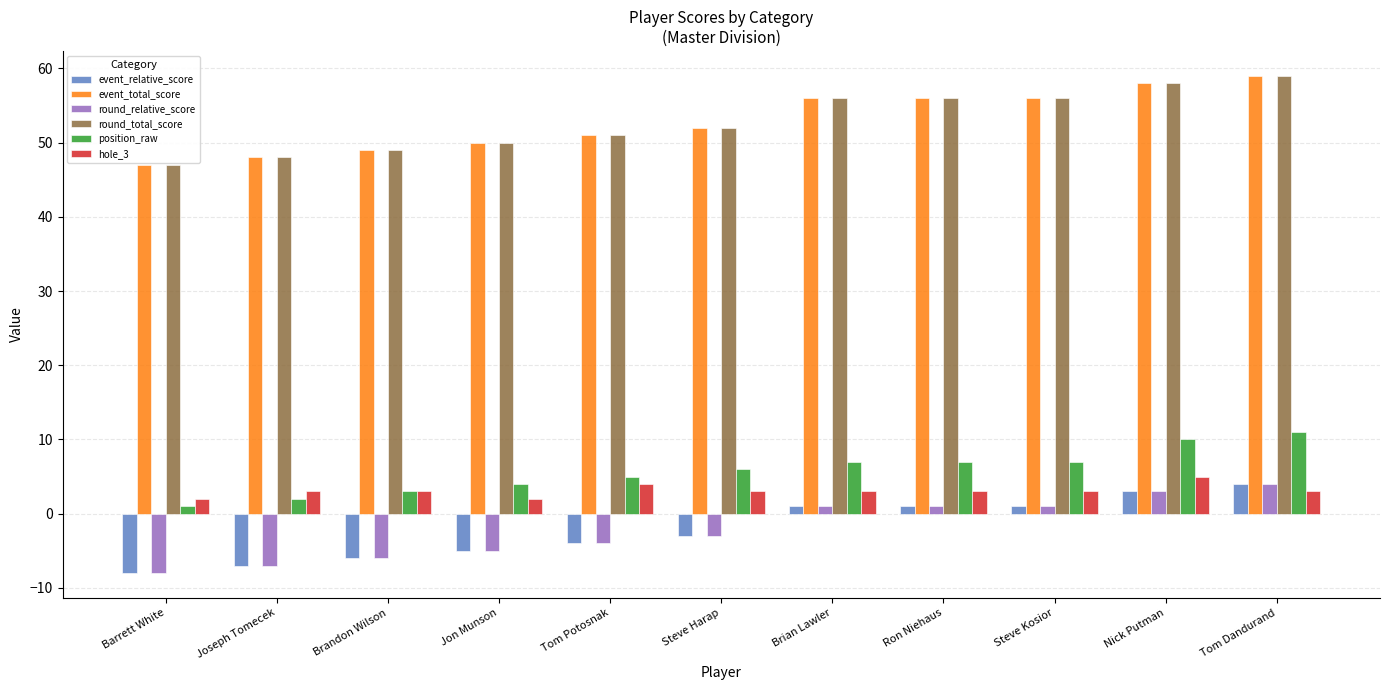

Reading left to right, transcribe all the data shown in this chart.

event_relative_score: Barrett White=-8	Joseph Tomecek=-7	Brandon Wilson=-6	Jon Munson=-5	Tom Potosnak=-4	Steve Harap=-3	Brian Lawler=1	Ron Niehaus=1	Steve Kosior=1	Nick Putman=3	Tom Dandurand=4
event_total_score: Barrett White=47	Joseph Tomecek=48	Brandon Wilson=49	Jon Munson=50	Tom Potosnak=51	Steve Harap=52	Brian Lawler=56	Ron Niehaus=56	Steve Kosior=56	Nick Putman=58	Tom Dandurand=59
round_relative_score: Barrett White=-8	Joseph Tomecek=-7	Brandon Wilson=-6	Jon Munson=-5	Tom Potosnak=-4	Steve Harap=-3	Brian Lawler=1	Ron Niehaus=1	Steve Kosior=1	Nick Putman=3	Tom Dandurand=4
round_total_score: Barrett White=47	Joseph Tomecek=48	Brandon Wilson=49	Jon Munson=50	Tom Potosnak=51	Steve Harap=52	Brian Lawler=56	Ron Niehaus=56	Steve Kosior=56	Nick Putman=58	Tom Dandurand=59
position_raw: Barrett White=1	Joseph Tomecek=2	Brandon Wilson=3	Jon Munson=4	Tom Potosnak=5	Steve Harap=6	Brian Lawler=7	Ron Niehaus=7	Steve Kosior=7	Nick Putman=10	Tom Dandurand=11
hole_3: Barrett White=2	Joseph Tomecek=3	Brandon Wilson=3	Jon Munson=2	Tom Potosnak=4	Steve Harap=3	Brian Lawler=3	Ron Niehaus=3	Steve Kosior=3	Nick Putman=5	Tom Dandurand=3